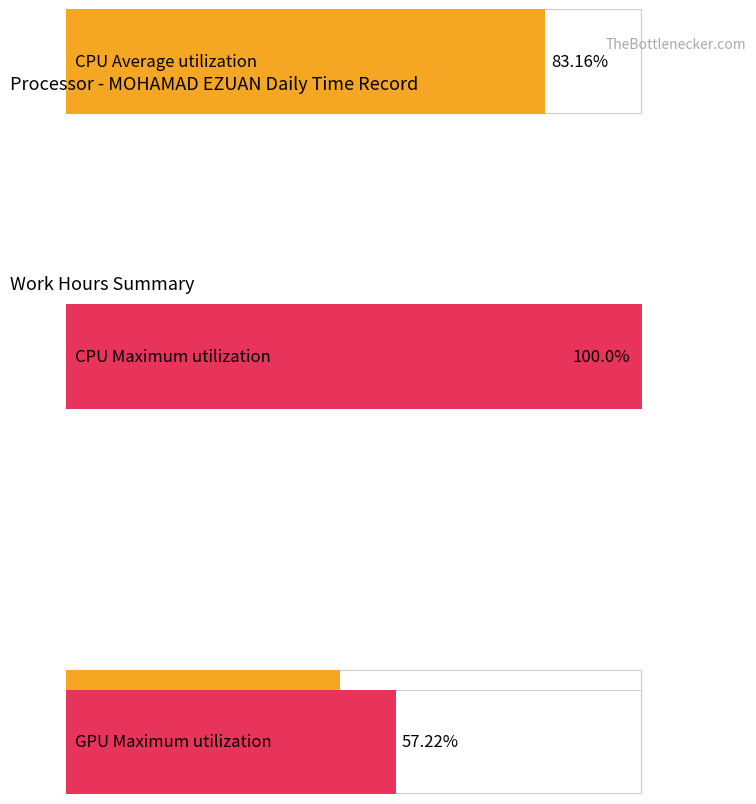

The value of Average utilization at 12 is 5.0. True or false?

False